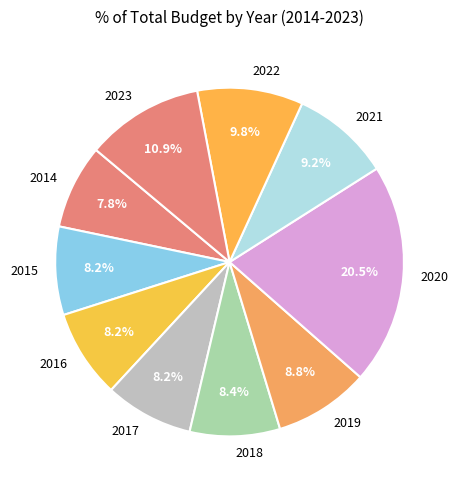

Is there any slice that represents more than half of the pie?

No